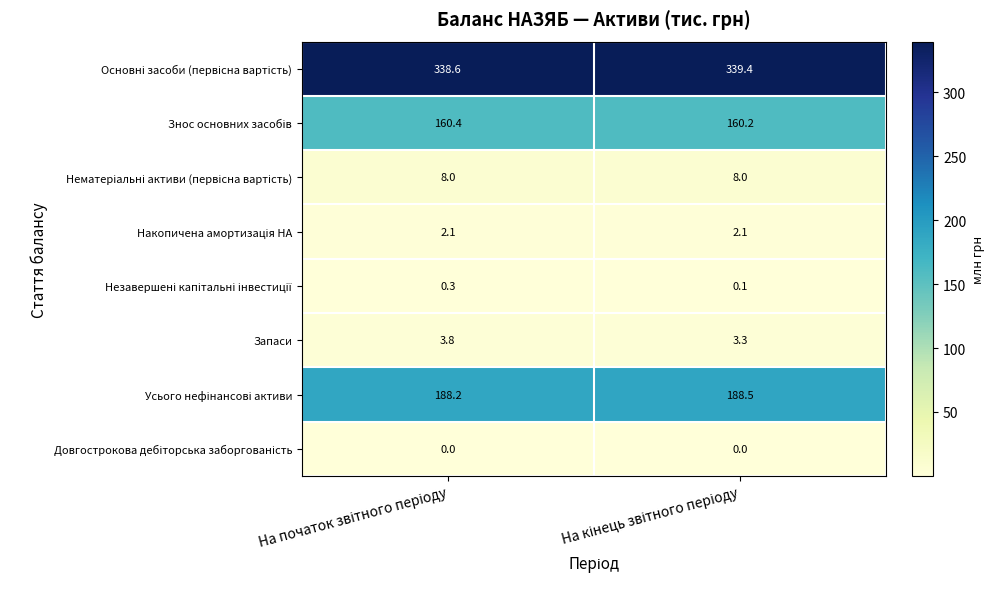

What is the minimum value for Запаси?

3.3